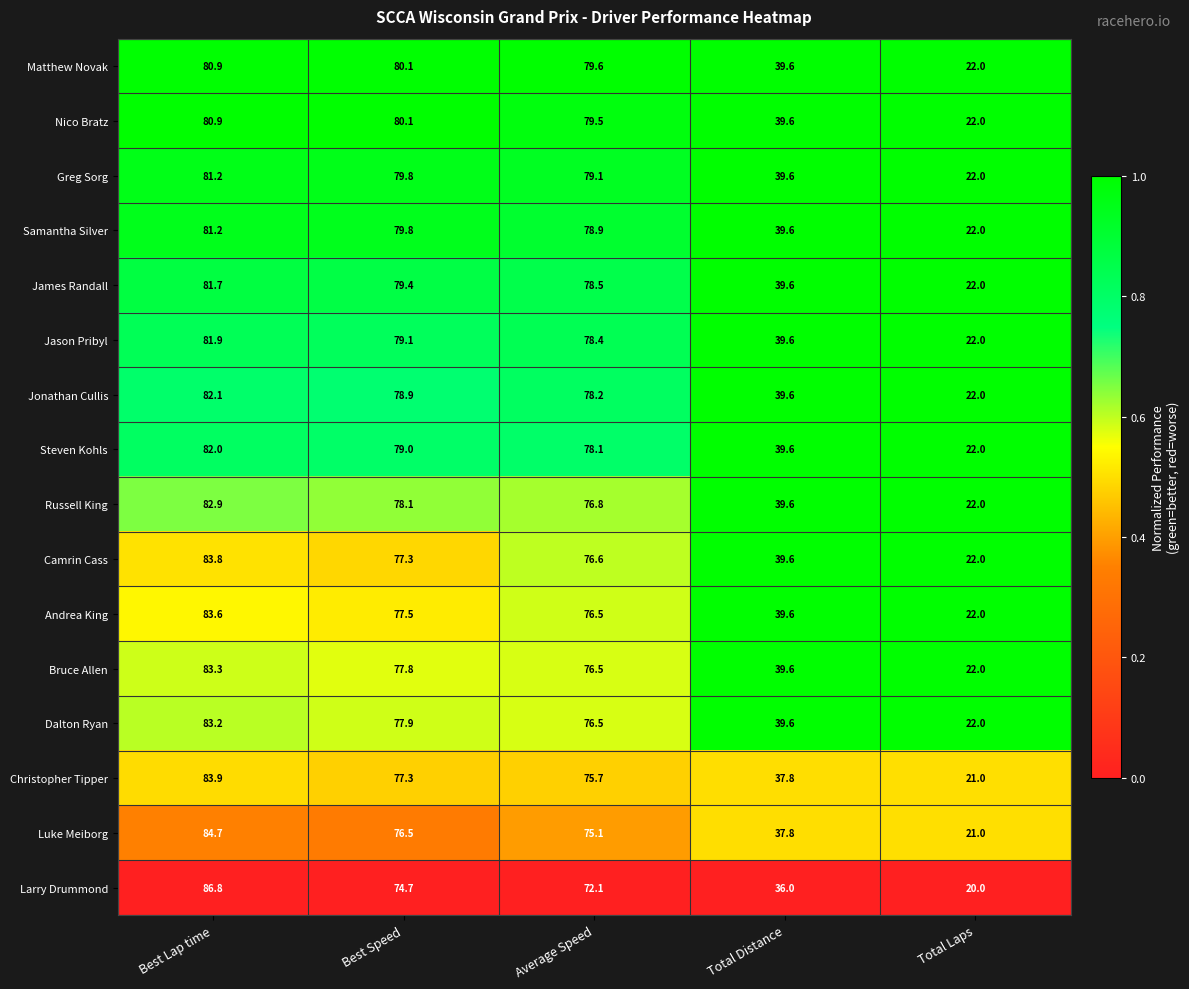

Which series has the largest total across all categories?

Matthew Novak